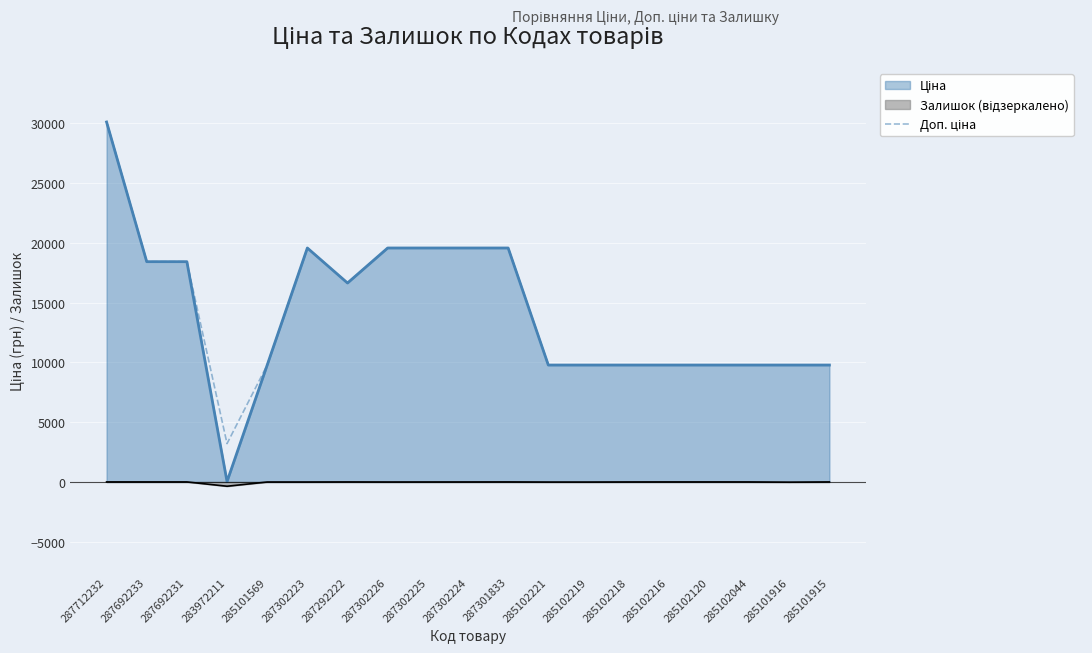

True or false: there are more than 2 points higher than both neighbors.

False